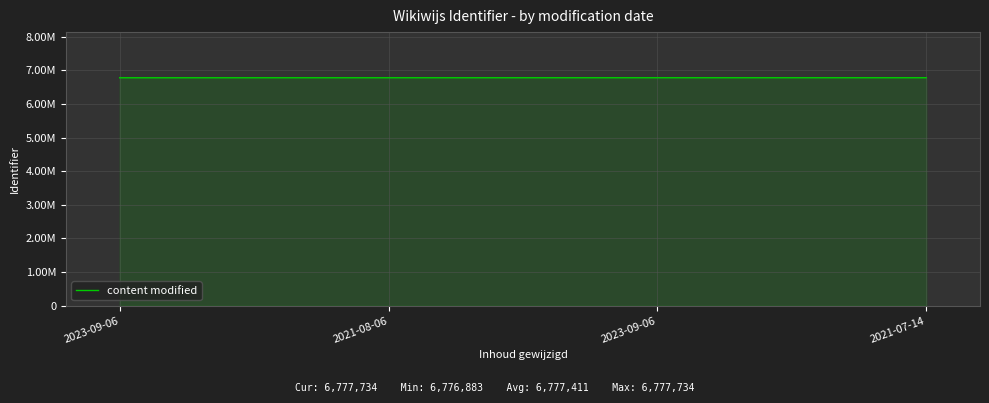

The value at 2021-07-14 is 6777734. True or false?

True